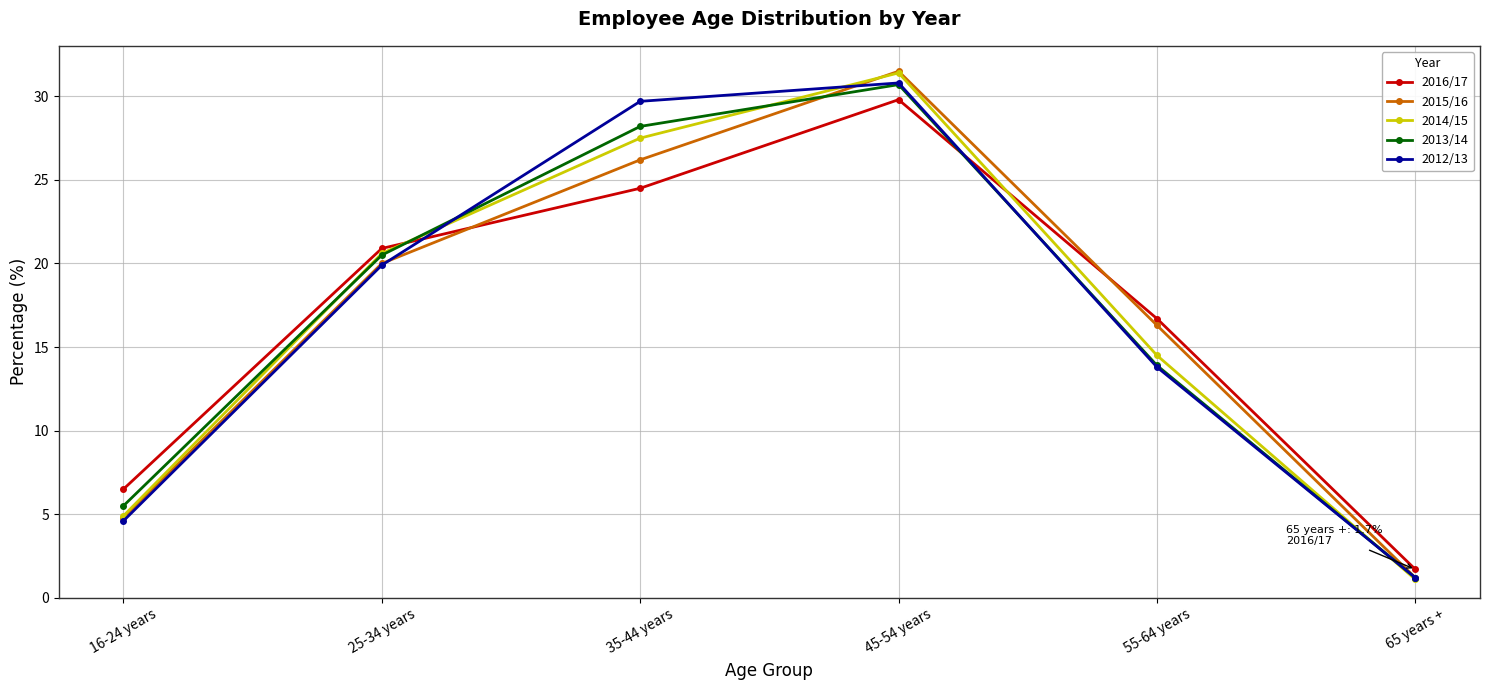

What is the label of the 2nd point from the right?

55-64 years